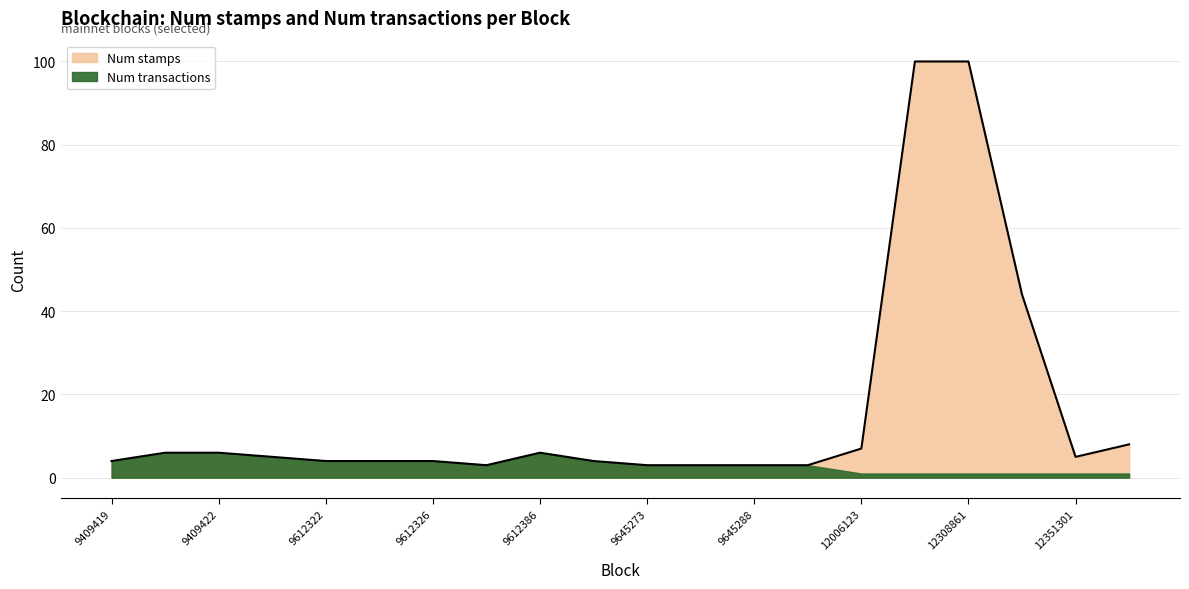

What is the sum of all values?

322